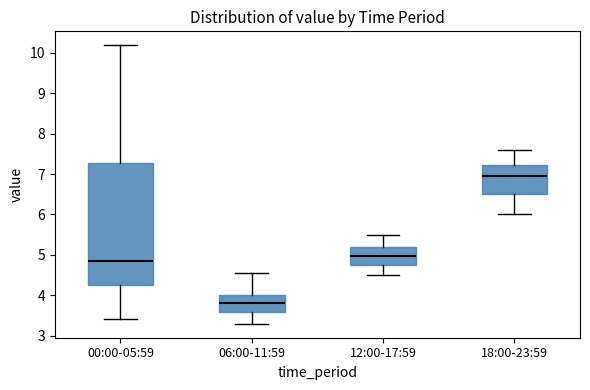

Which box's median line is the lowest?

06:00-11:59